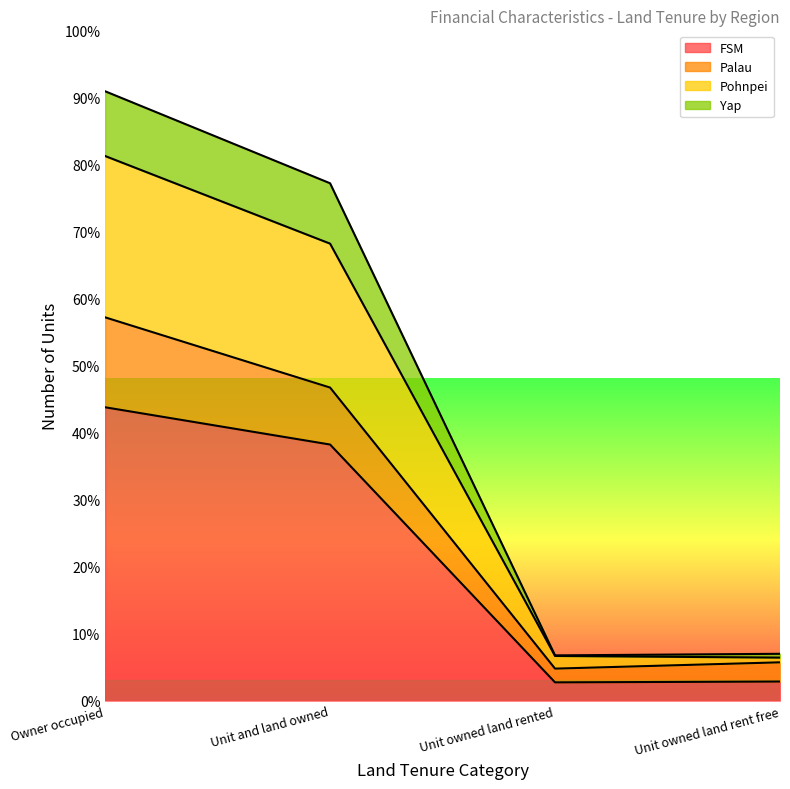

What is the value of the Yap point at the 1st from the left?

6576